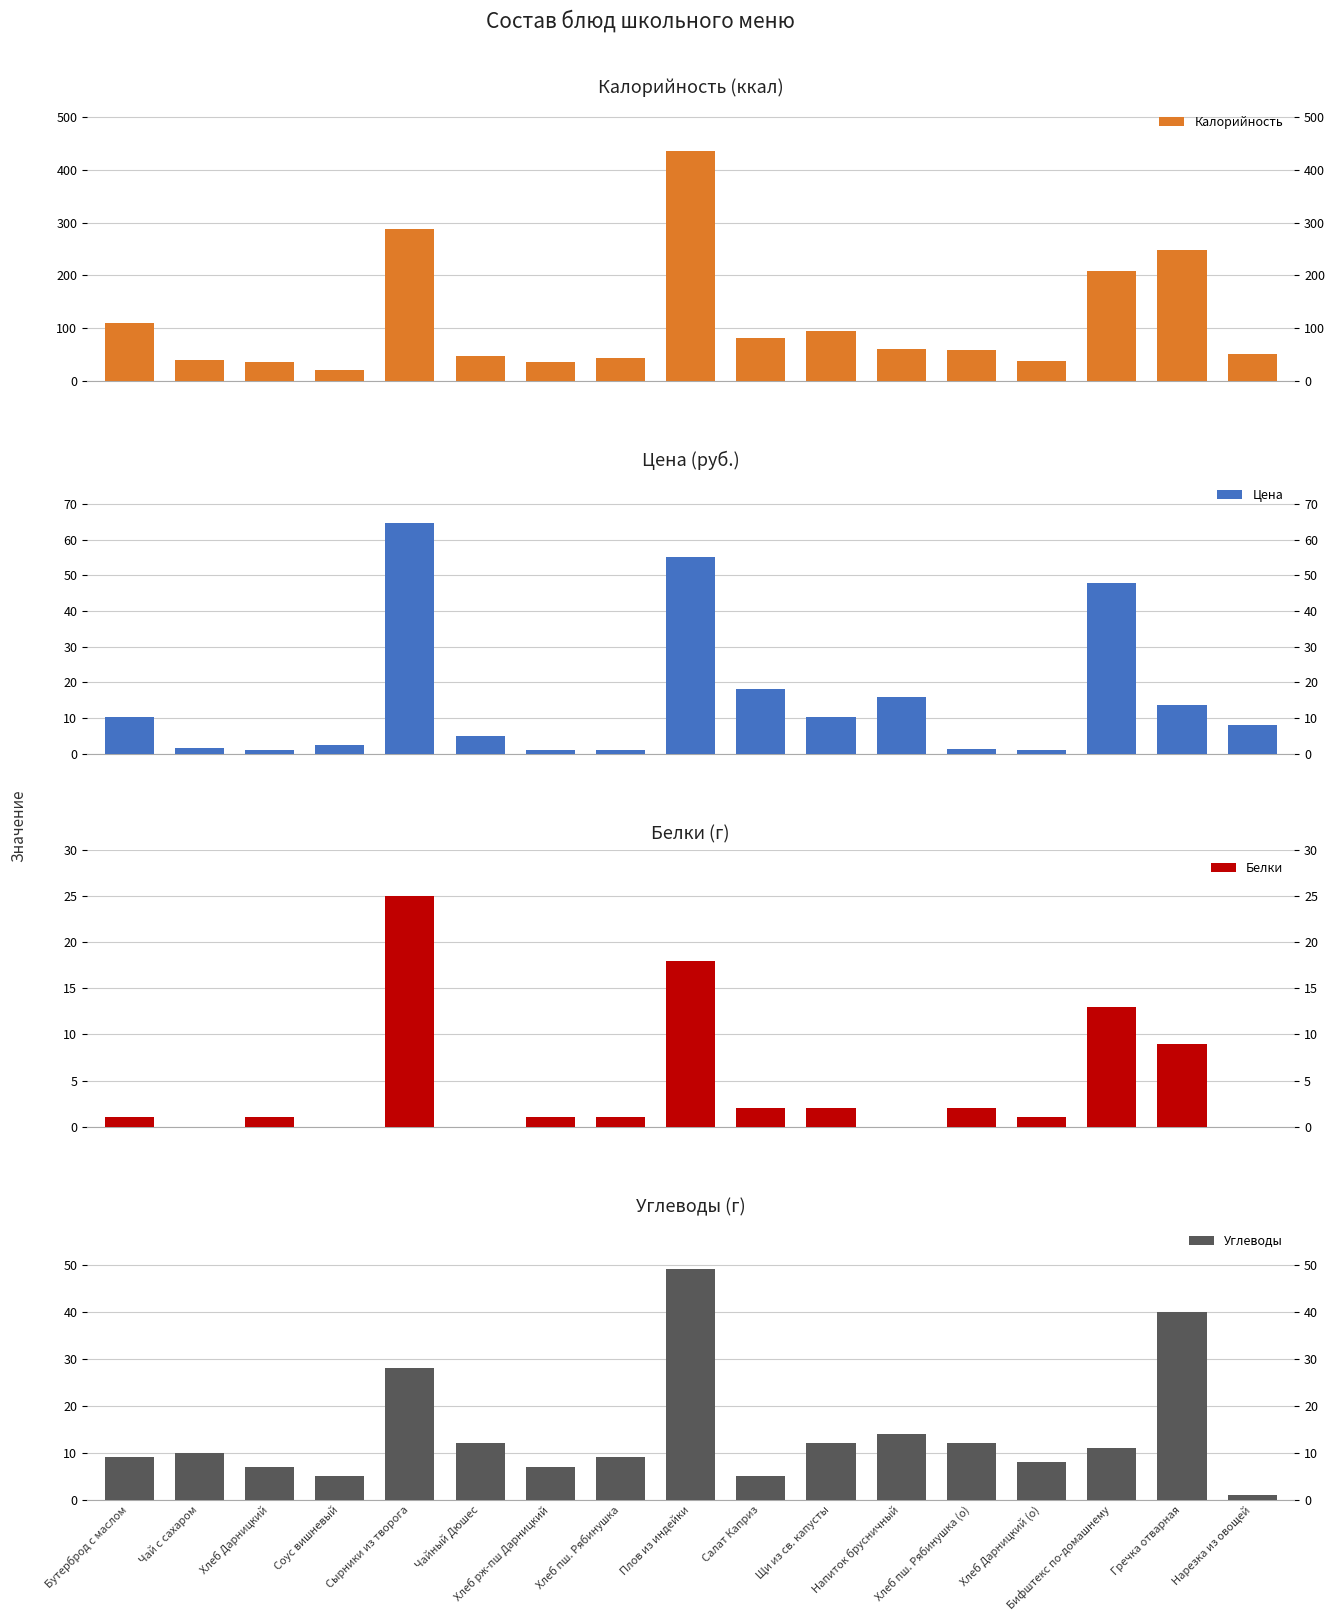

What is the label of the 10th bar from the left?

Салат Каприз